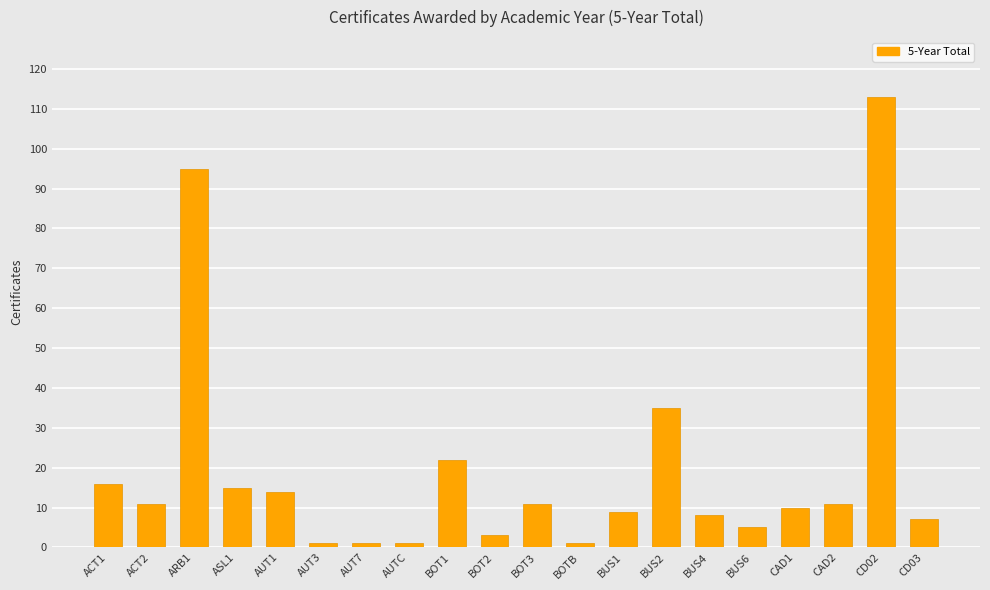

Reading left to right, what are all the values shown in this chart?

16	11	95	15	14	1	1	1	22	3	11	1	9	35	8	5	10	11	113	7